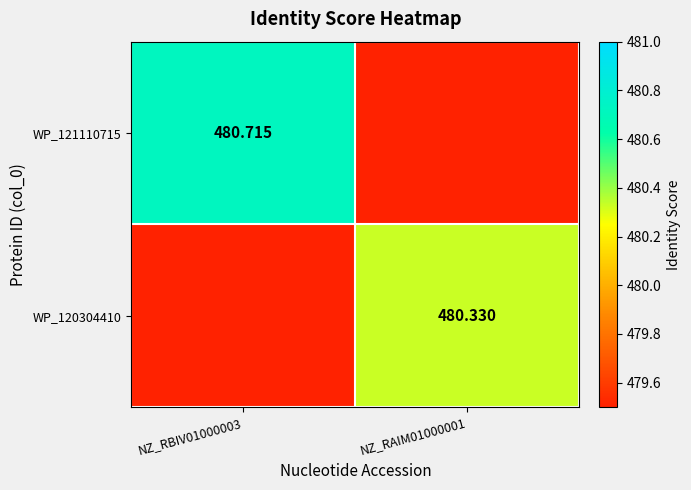

At which category is the sum across all series the highest?

NZ_RBIV01000003